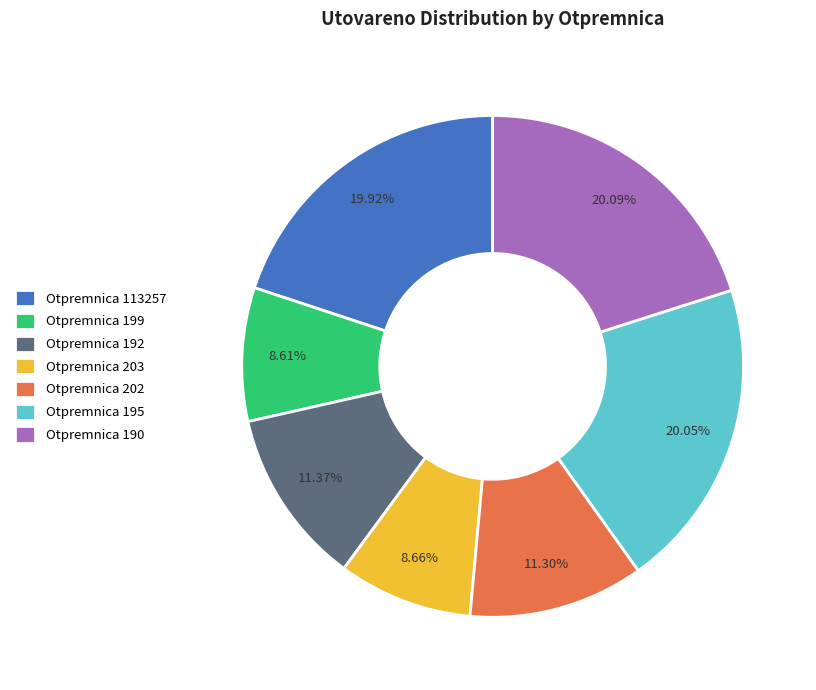

What is the ratio of the value at Otpremnica 190 to the value at Otpremnica 195?

1.0